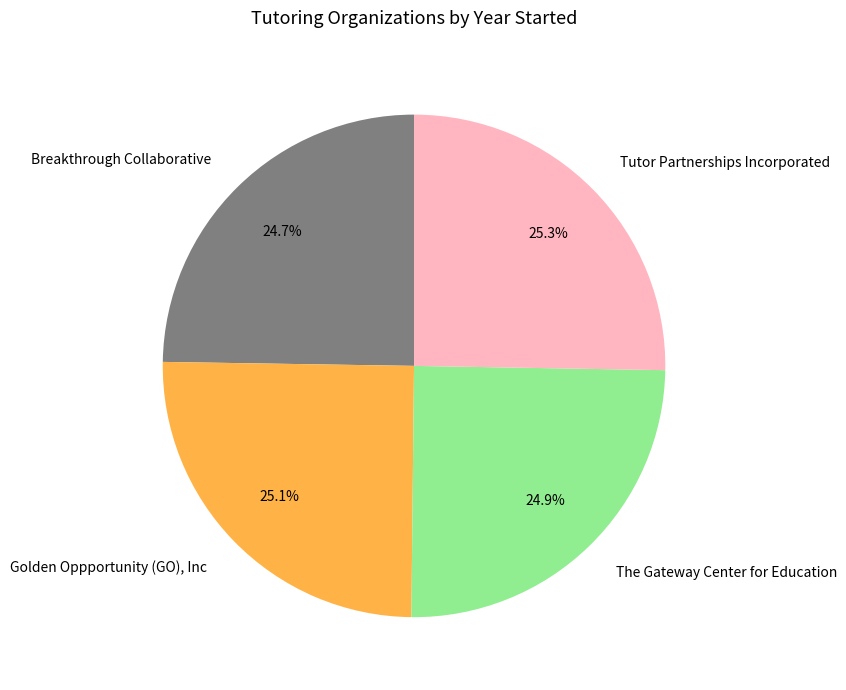

True or false: Breakthrough Collaborative accounts for 31% of the total.

False